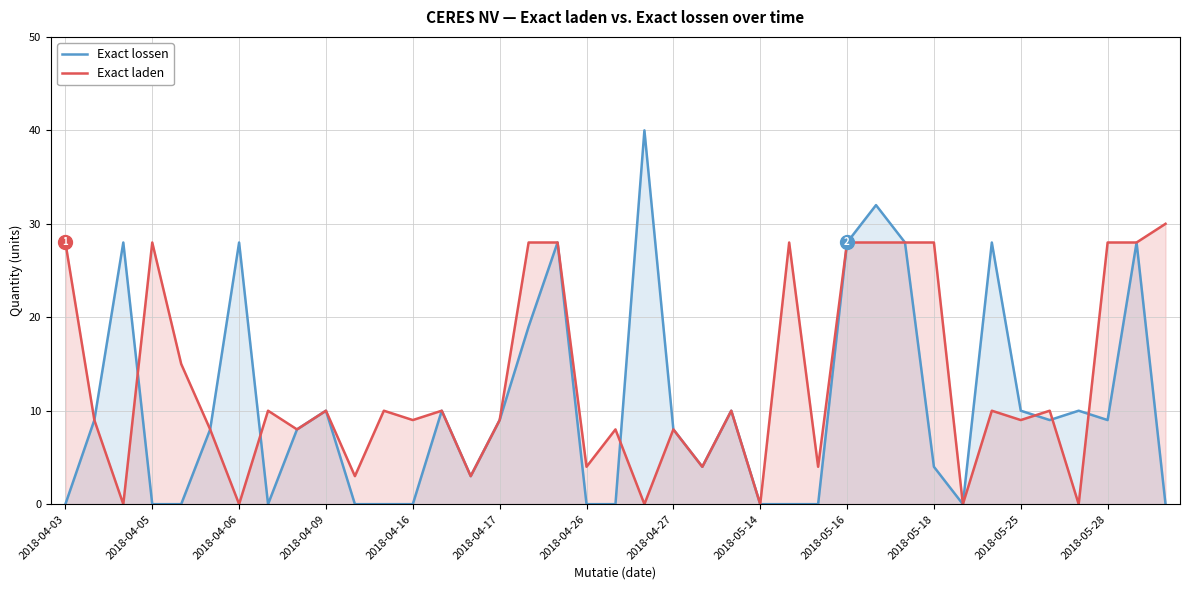

What is the highest value of the Exact lossen series?

40